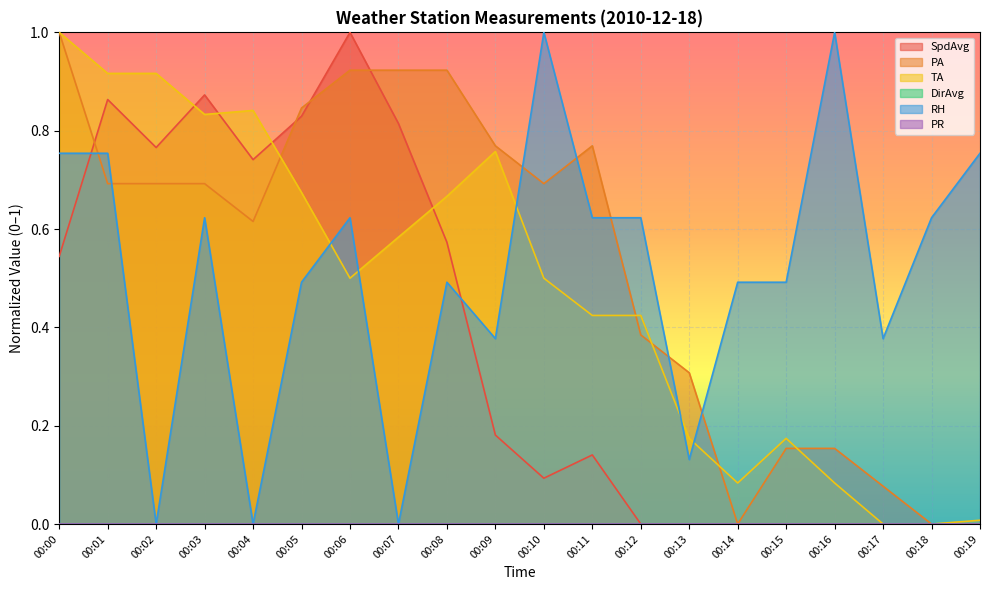

At 00:07, list the series in order from largest to smallest.

PA, SpdAvg, TA, RH